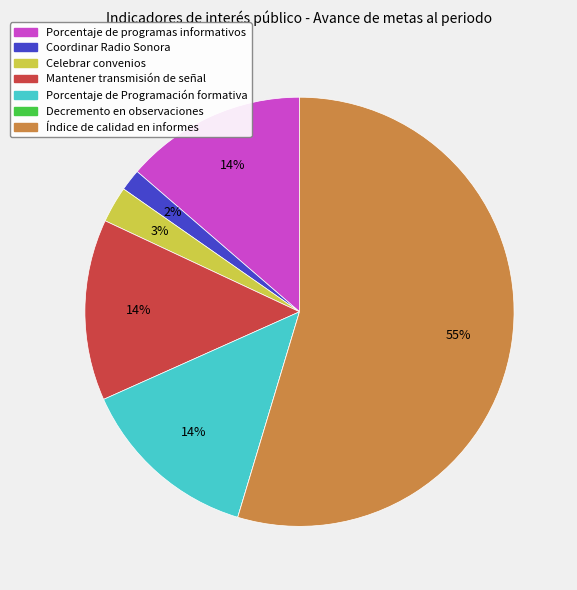

Is there any slice that represents more than half of the pie?

Yes